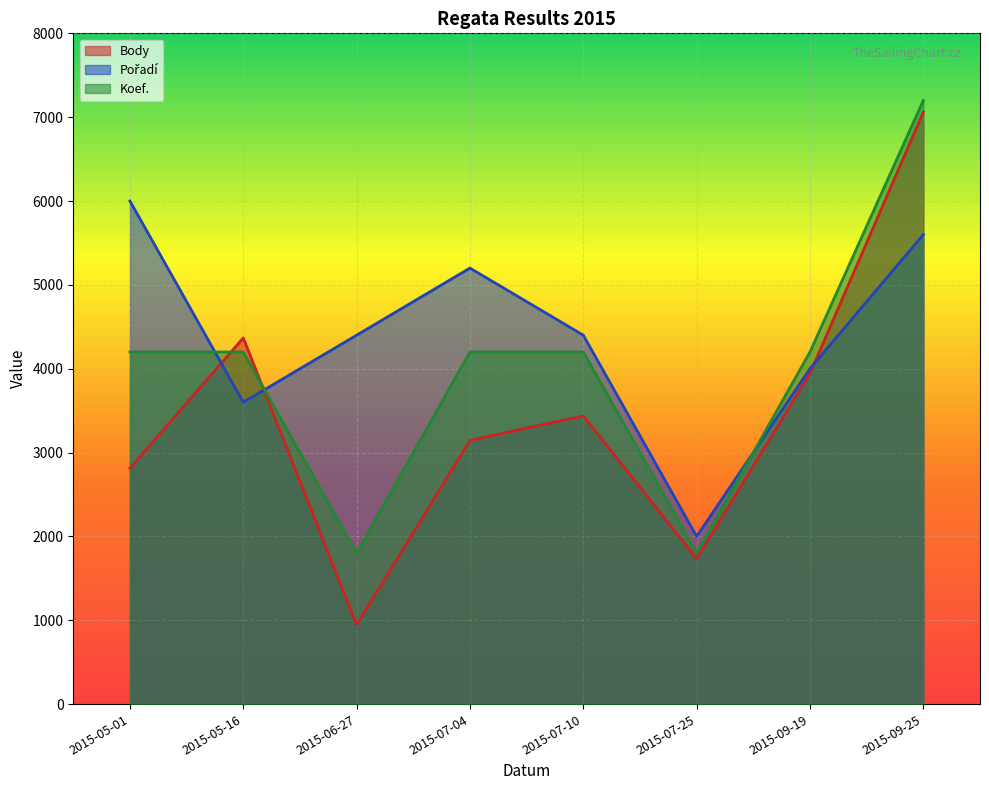

Between which two adjacent categories do Pořadí and Koef. first intersect?

2015-05-01 and 2015-05-16